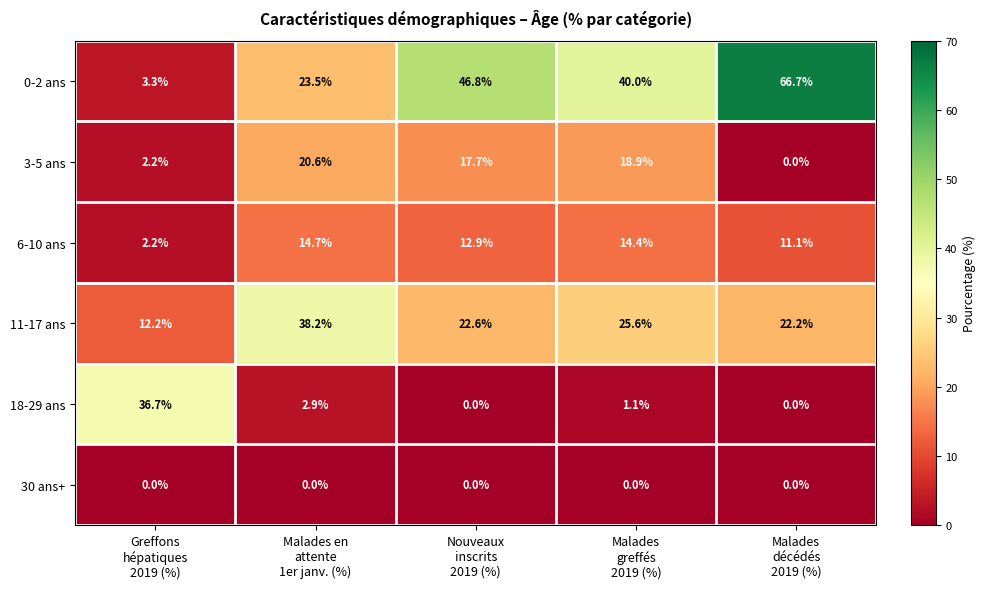

How many series are shown in this chart?

6